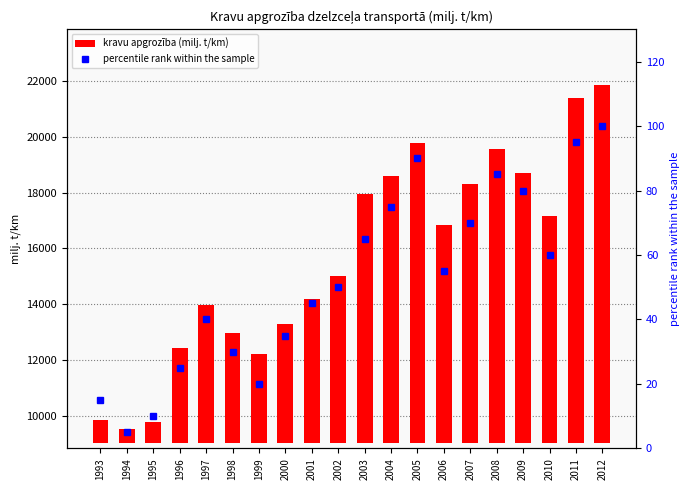

List the series in order of their overall mean, lowest first.

percentile rank within the sample, kravu apgrozība (milj. t/km)